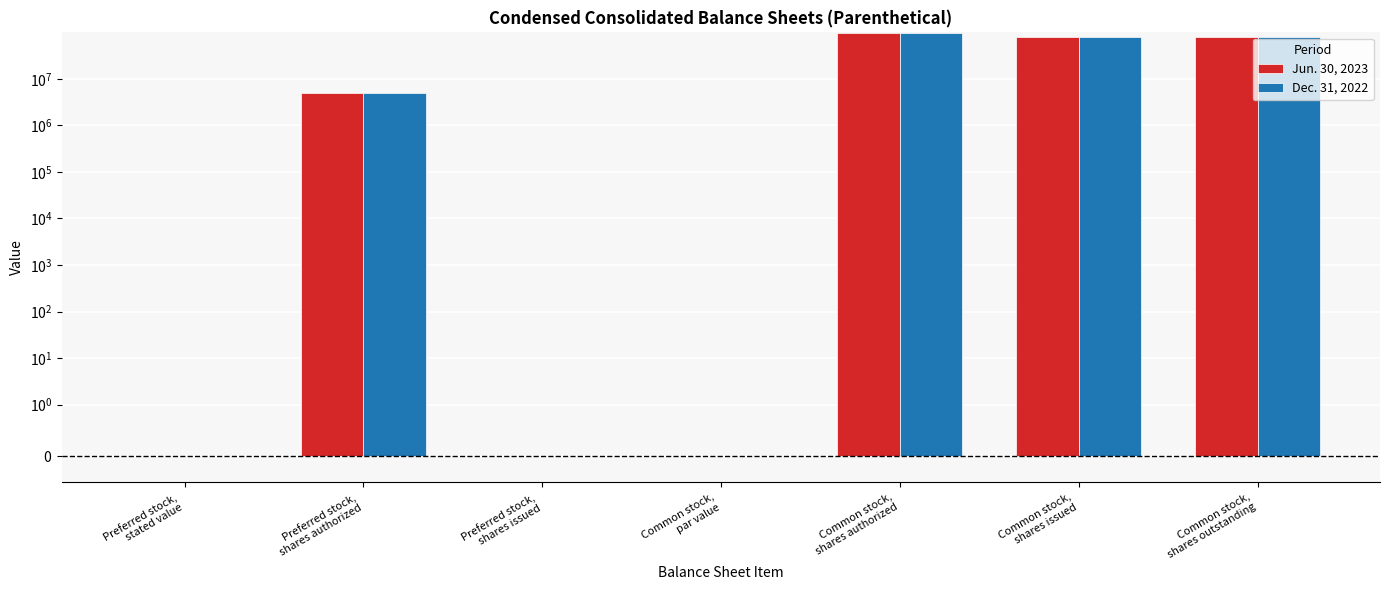

How many series are shown in this chart?

2